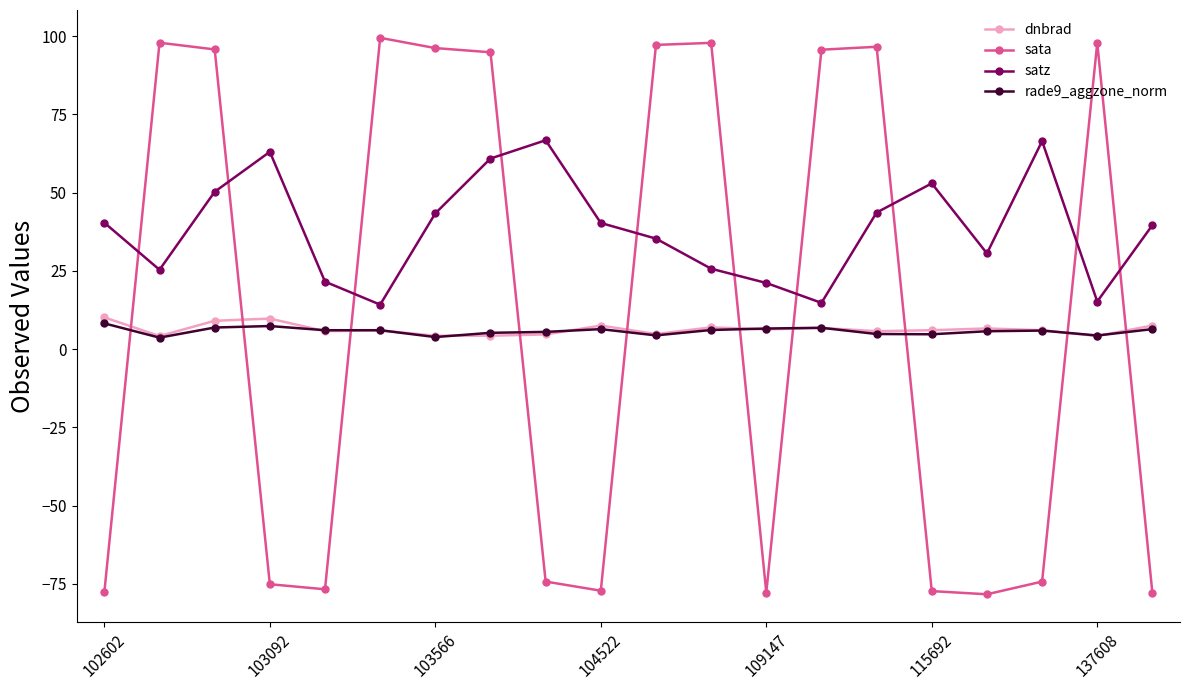

Which series ends up on top after the final intersection of rade9_aggzone_norm and sata?

rade9_aggzone_norm